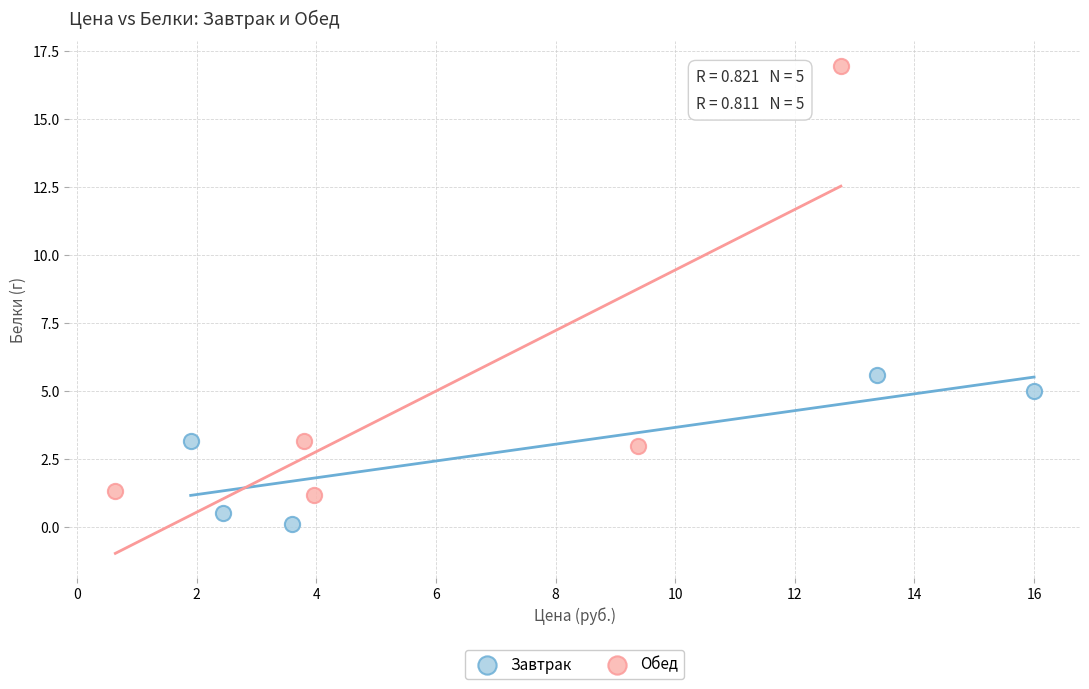

Which series reaches the maximum Y coordinate?

Обед